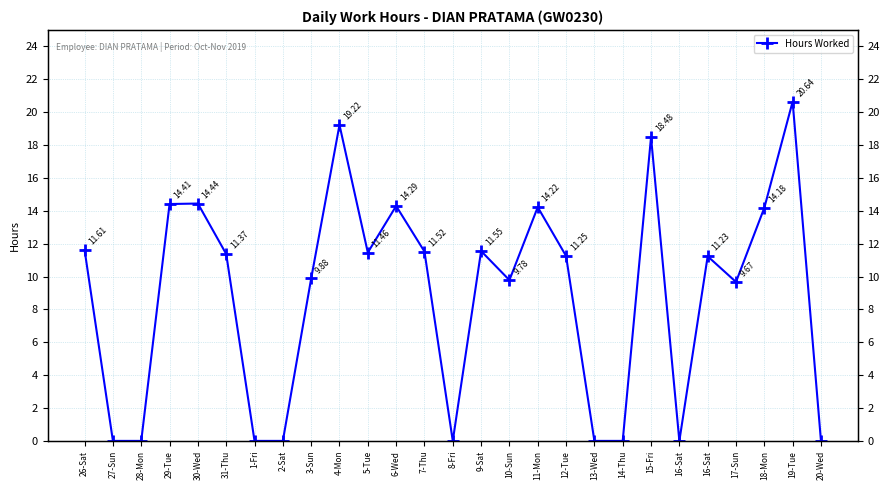

What is the sum of the values at 2-Sat and 4-Mon?

19.2